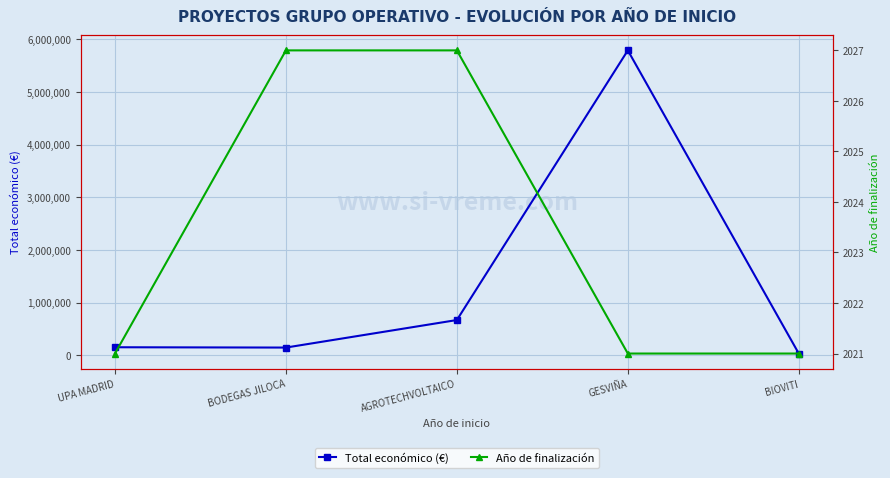

What is the value of the Total económico (€) point at the 2nd from the left?

150000